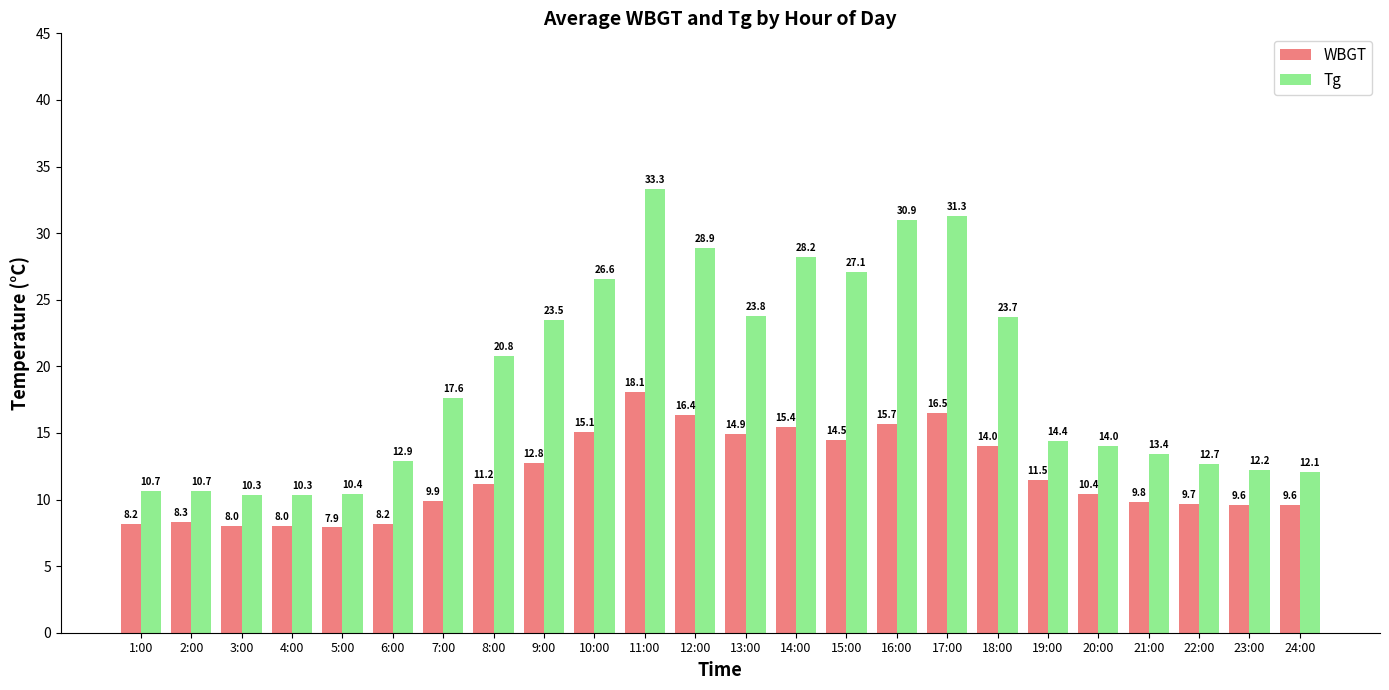

Rank the series at 11:00 from lowest to highest value.

WBGT, Tg